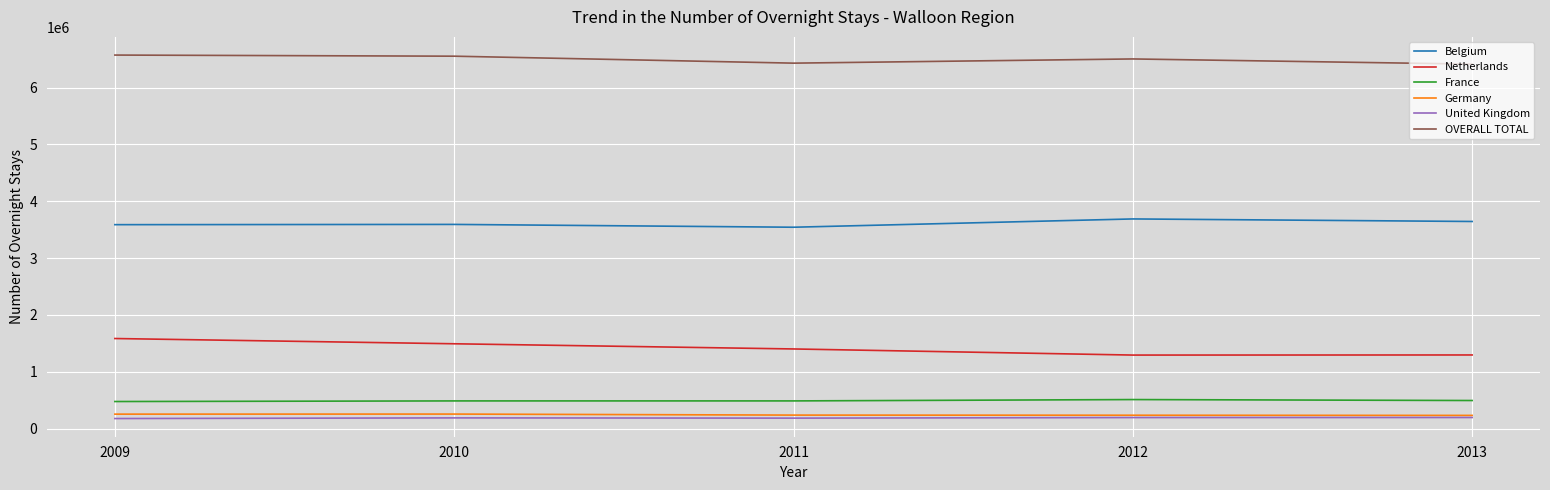

List the series in order of their peak value, lowest first.

United Kingdom, Germany, France, Netherlands, Belgium, OVERALL TOTAL